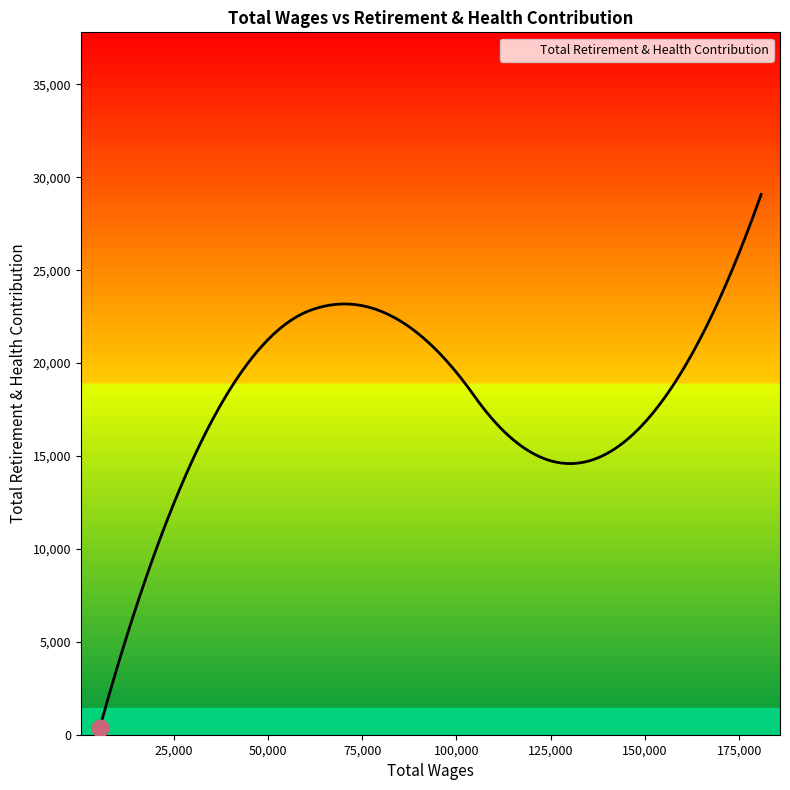

What is the difference between the maximum and minimum values?

28731.0